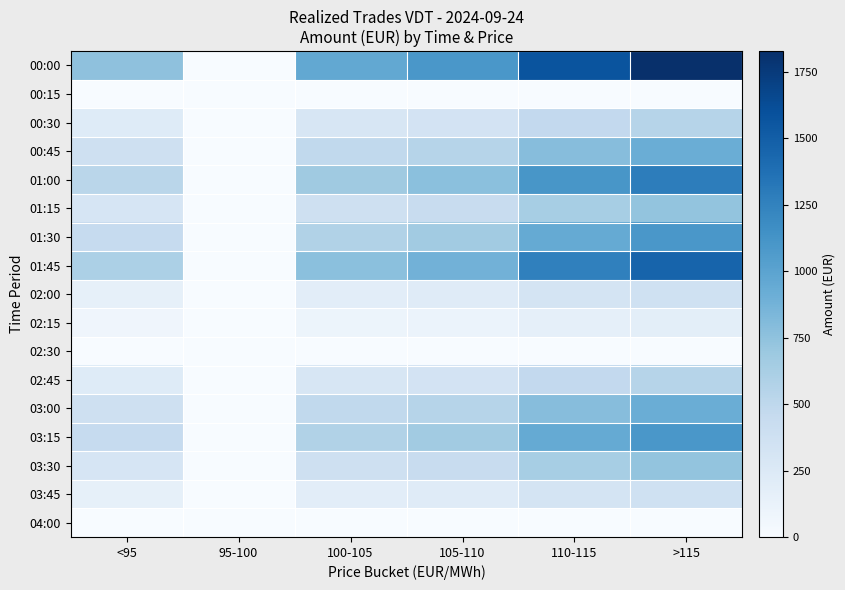

What is the difference between the highest and lowest values at 110-115?

1576.0